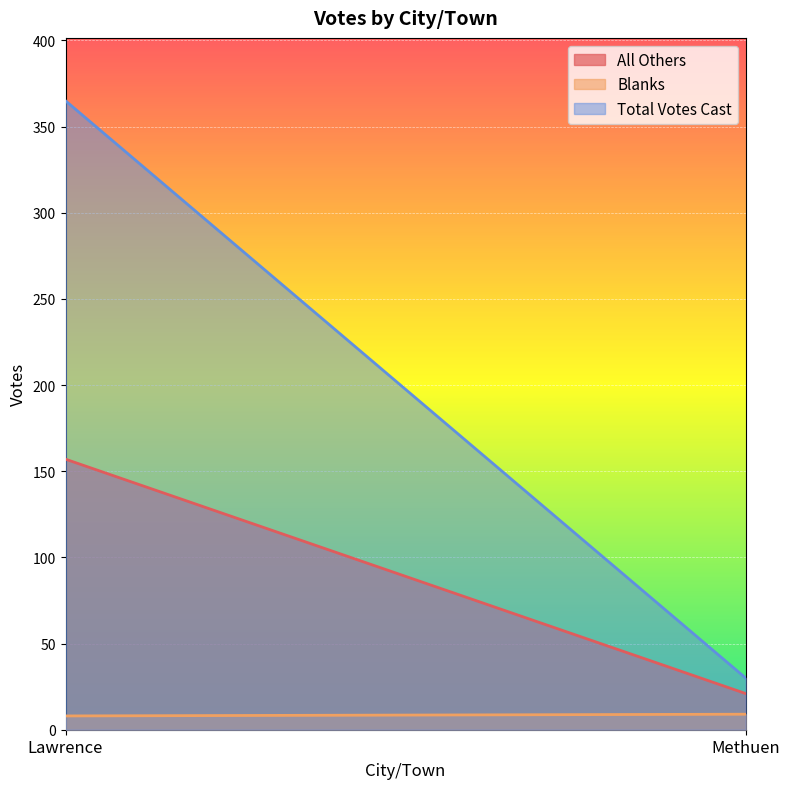

What position from the right is Methuen?

1